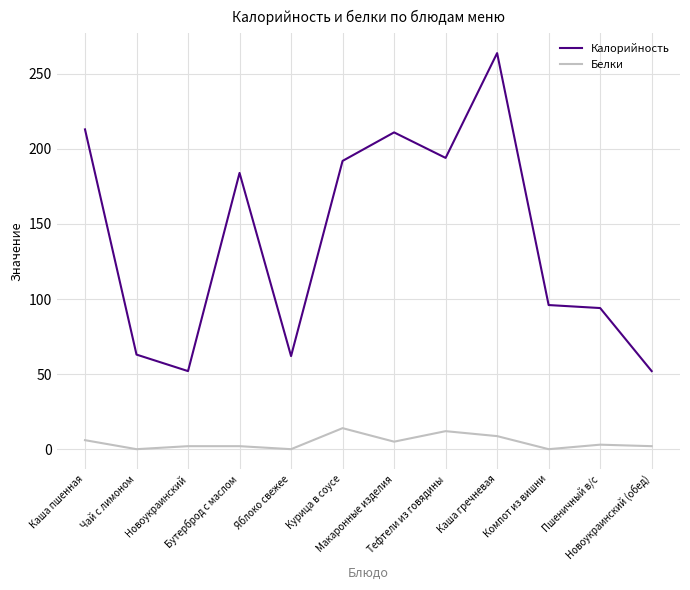

List the series in order of their overall mean, highest first.

Калорийность, Белки